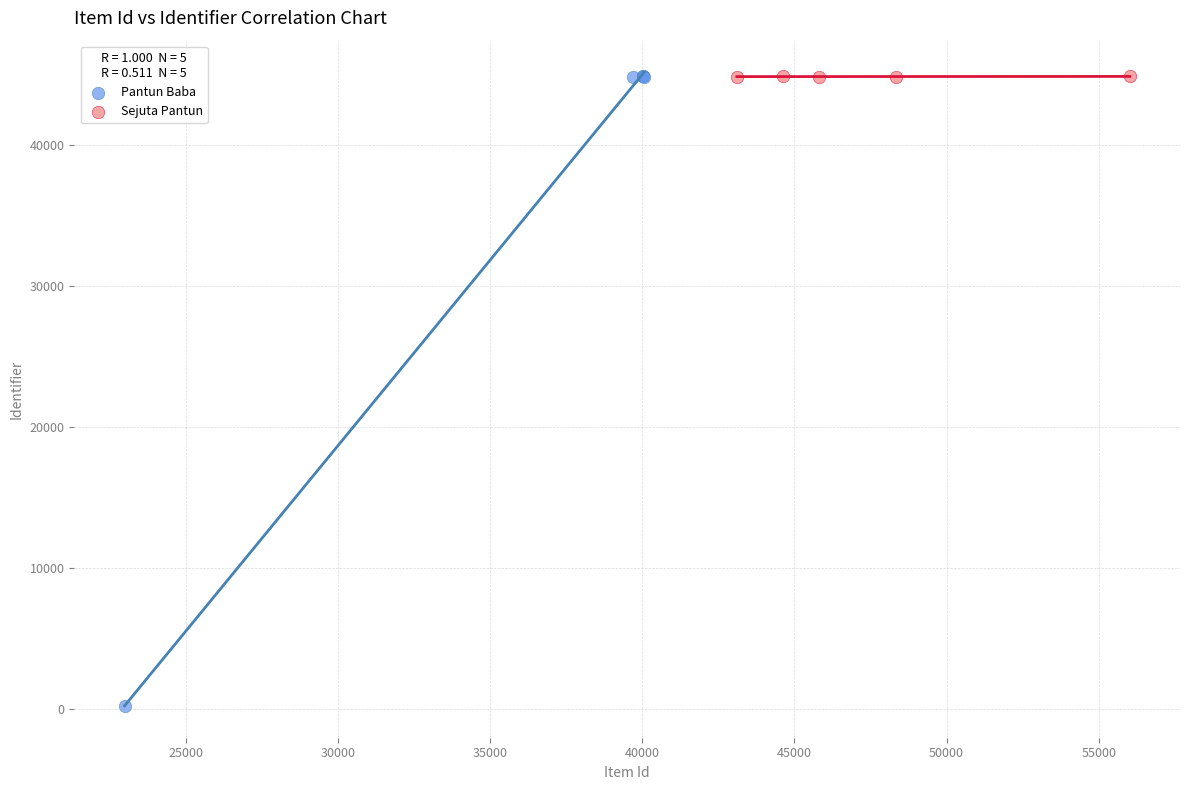

Which series contains the lowest Y value?

Pantun Baba